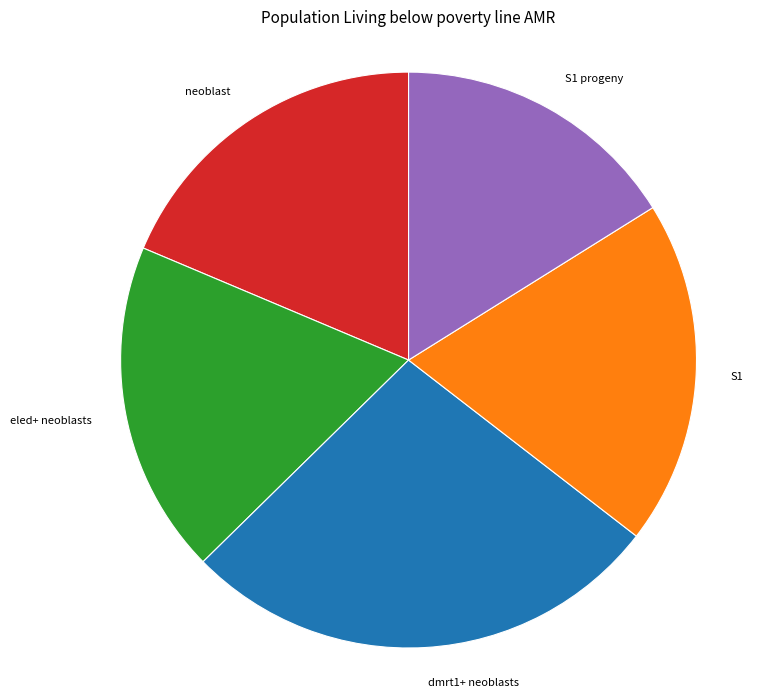

Between dmrt1+ neoblasts and S1, which is larger?

dmrt1+ neoblasts